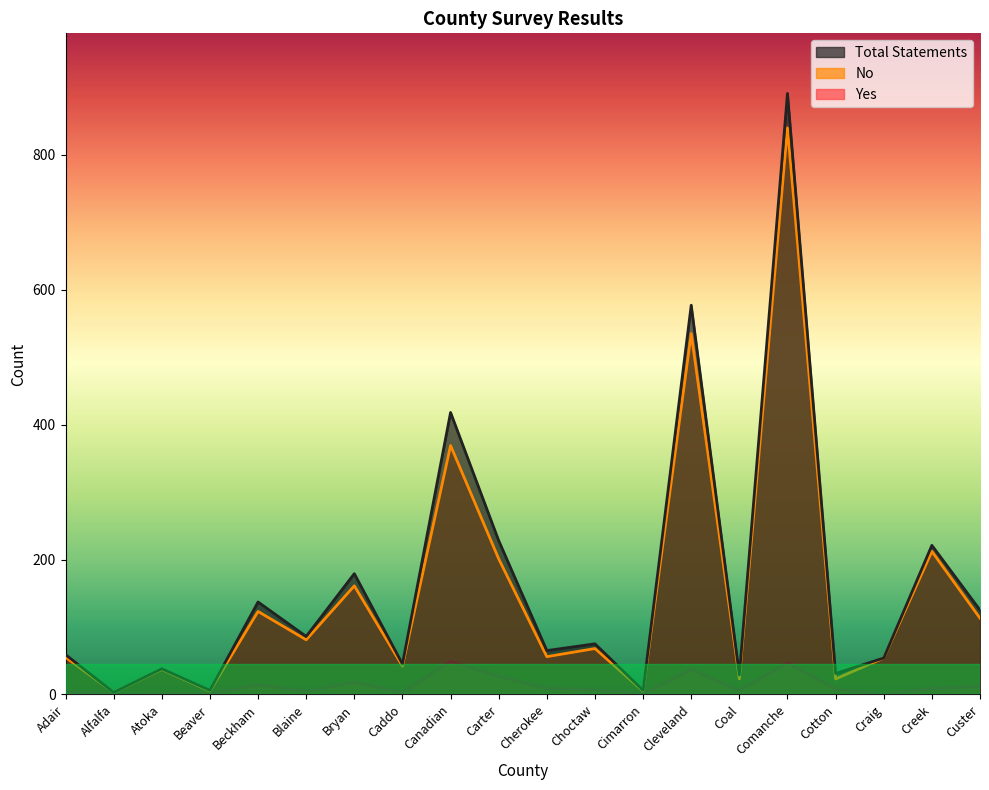

What is the total value across all series at Craig?

108